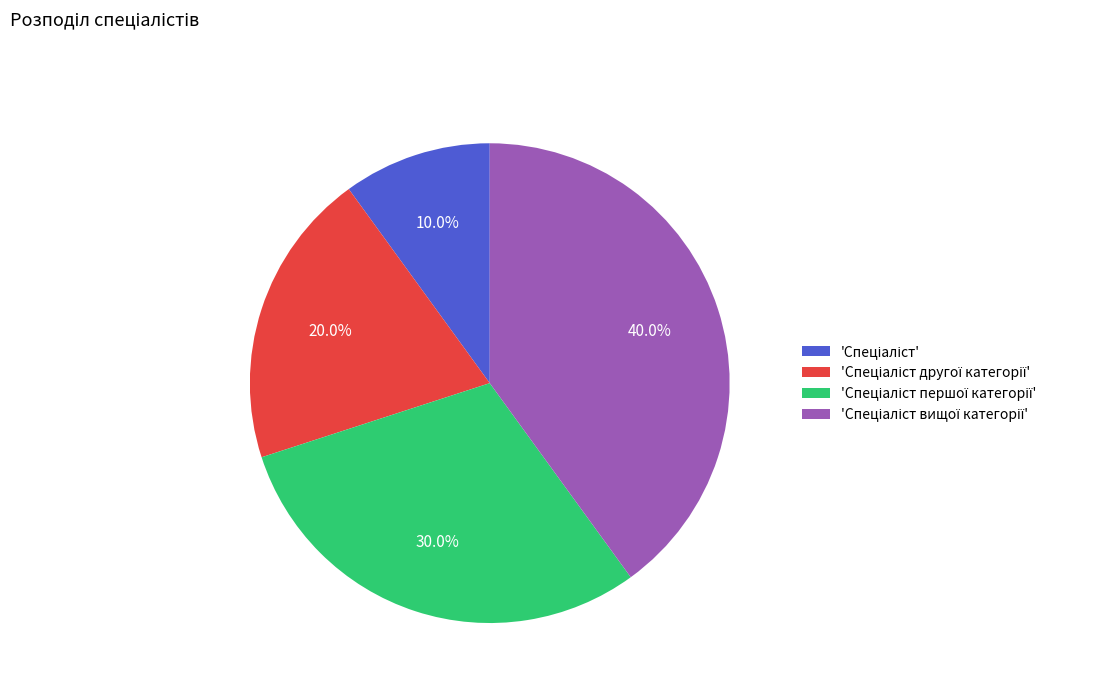

Is there any slice that represents more than half of the pie?

No